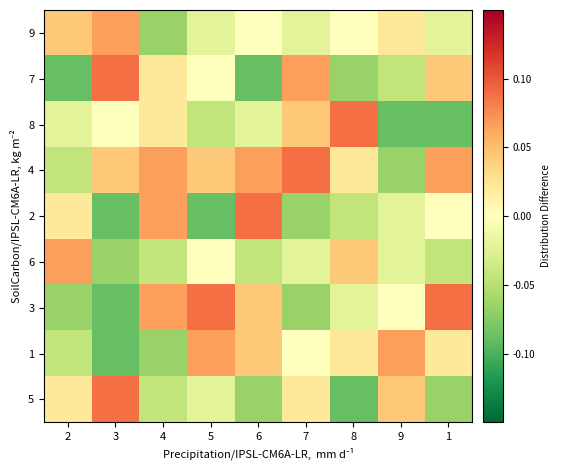

Reading left to right, list all the values displayed in this chart.

5: 2=0.0	3=0.1	4=-0.0	5=-0.0	6=-0.1	7=0.0	8=-0.1	9=0.0	1=-0.1
1: 2=-0.0	3=-0.1	4=-0.1	5=0.1	6=0.0	7=0.0	8=0.0	9=0.1	1=0.0
3: 2=-0.1	3=-0.1	4=0.1	5=0.1	6=0.0	7=-0.1	8=-0.0	9=0.0	1=0.1
6: 2=0.1	3=-0.1	4=-0.0	5=0.0	6=-0.0	7=-0.0	8=0.0	9=-0.0	1=-0.0
2: 2=0.0	3=-0.1	4=0.1	5=-0.1	6=0.1	7=-0.1	8=-0.0	9=-0.0	1=0.0
4: 2=-0.0	3=0.0	4=0.1	5=0.0	6=0.1	7=0.1	8=0.0	9=-0.1	1=0.1
8: 2=-0.0	3=0.0	4=0.0	5=-0.0	6=-0.0	7=0.0	8=0.1	9=-0.1	1=-0.1
7: 2=-0.1	3=0.1	4=0.0	5=0.0	6=-0.1	7=0.1	8=-0.1	9=-0.0	1=0.0
9: 2=0.0	3=0.1	4=-0.1	5=-0.0	6=0.0	7=-0.0	8=0.0	9=0.0	1=-0.0